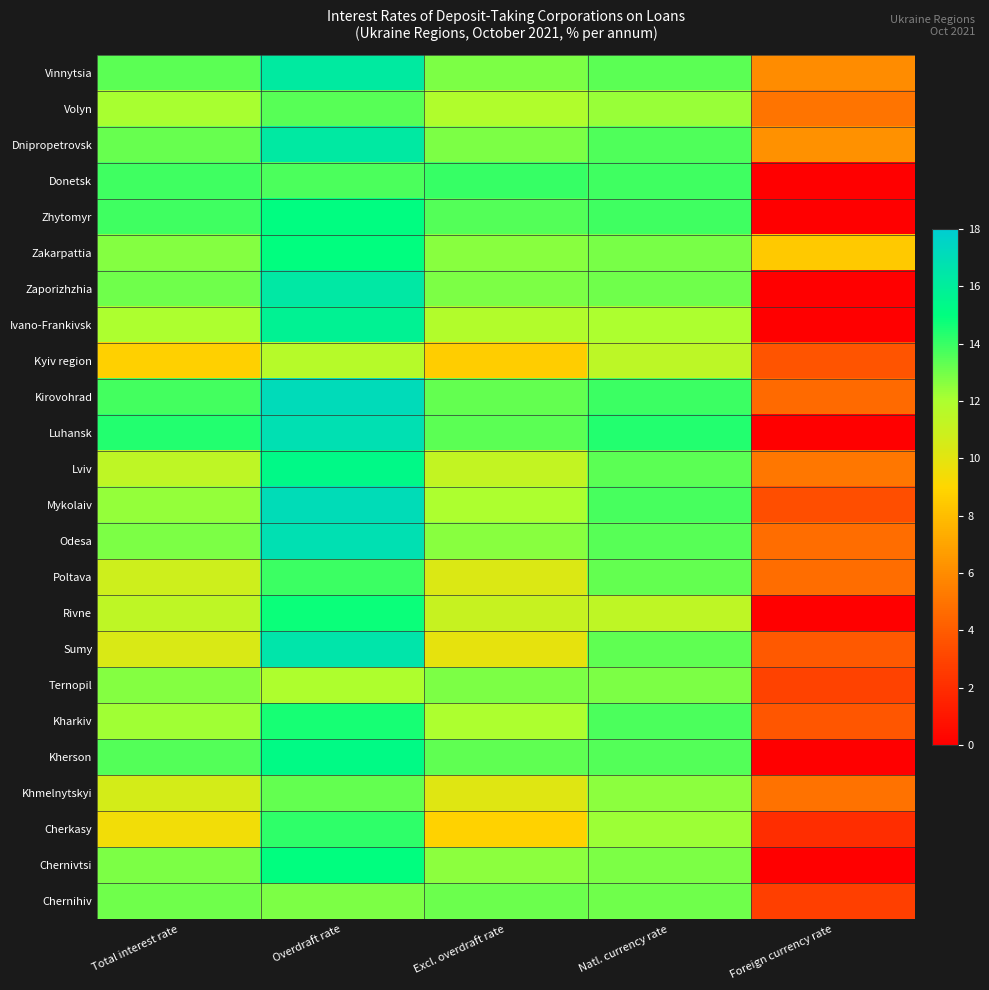

Reading left to right, list all the values displayed in this chart.

Vinnytsia: Total interest rate=13.4	Overdraft rate=16.2	Excl. overdraft rate=12.8	Natl. currency rate=13.4	Foreign currency rate=6.0
Volyn: Total interest rate=12.1	Overdraft rate=13.4	Excl. overdraft rate=11.9	Natl. currency rate=12.3	Foreign currency rate=5.0
Dnipropetrovsk: Total interest rate=13.2	Overdraft rate=16.3	Excl. overdraft rate=12.8	Natl. currency rate=13.6	Foreign currency rate=6.2
Donetsk: Total interest rate=13.9	Overdraft rate=13.7	Excl. overdraft rate=14.0	Natl. currency rate=13.9	Foreign currency rate=0.0
Zhytomyr: Total interest rate=13.9	Overdraft rate=15.1	Excl. overdraft rate=13.5	Natl. currency rate=13.9	Foreign currency rate=0.0
Zakarpattia: Total interest rate=12.7	Overdraft rate=15.0	Excl. overdraft rate=12.7	Natl. currency rate=12.9	Foreign currency rate=8.5
Zaporizhzhia: Total interest rate=13.0	Overdraft rate=16.3	Excl. overdraft rate=12.8	Natl. currency rate=13.0	Foreign currency rate=0.0
Ivano-Frankivsk: Total interest rate=12.0	Overdraft rate=15.7	Excl. overdraft rate=11.8	Natl. currency rate=12.0	Foreign currency rate=0.0
Kyiv region: Total interest rate=8.8	Overdraft rate=11.6	Excl. overdraft rate=8.6	Natl. currency rate=11.4	Foreign currency rate=3.7
Kirovohrad: Total interest rate=13.8	Overdraft rate=17.1	Excl. overdraft rate=13.2	Natl. currency rate=14.0	Foreign currency rate=4.6
Luhansk: Total interest rate=14.4	Overdraft rate=16.8	Excl. overdraft rate=13.4	Natl. currency rate=14.4	Foreign currency rate=0.0
Lviv: Total interest rate=11.4	Overdraft rate=15.3	Excl. overdraft rate=11.2	Natl. currency rate=13.4	Foreign currency rate=5.2
Mykolaiv: Total interest rate=12.4	Overdraft rate=17.1	Excl. overdraft rate=12.0	Natl. currency rate=13.7	Foreign currency rate=3.4
Odesa: Total interest rate=12.8	Overdraft rate=16.8	Excl. overdraft rate=12.6	Natl. currency rate=13.5	Foreign currency rate=4.8
Poltava: Total interest rate=10.8	Overdraft rate=14.0	Excl. overdraft rate=10.3	Natl. currency rate=13.3	Foreign currency rate=4.7
Rivne: Total interest rate=11.3	Overdraft rate=14.8	Excl. overdraft rate=11.1	Natl. currency rate=11.3	Foreign currency rate=0.0
Sumy: Total interest rate=10.4	Overdraft rate=16.6	Excl. overdraft rate=9.9	Natl. currency rate=13.4	Foreign currency rate=3.9
Ternopil: Total interest rate=12.7	Overdraft rate=12.0	Excl. overdraft rate=12.9	Natl. currency rate=12.8	Foreign currency rate=2.9
Kharkiv: Total interest rate=12.2	Overdraft rate=14.6	Excl. overdraft rate=12.0	Natl. currency rate=13.7	Foreign currency rate=3.8
Kherson: Total interest rate=13.5	Overdraft rate=15.3	Excl. overdraft rate=13.3	Natl. currency rate=13.5	Foreign currency rate=0.0
Khmelnytskyi: Total interest rate=10.6	Overdraft rate=13.2	Excl. overdraft rate=10.2	Natl. currency rate=12.6	Foreign currency rate=5.0
Cherkasy: Total interest rate=9.5	Overdraft rate=14.2	Excl. overdraft rate=8.9	Natl. currency rate=12.3	Foreign currency rate=2.0
Chernivtsi: Total interest rate=12.9	Overdraft rate=15.0	Excl. overdraft rate=12.5	Natl. currency rate=12.9	Foreign currency rate=0.0
Chernihiv: Total interest rate=13.0	Overdraft rate=12.8	Excl. overdraft rate=13.1	Natl. currency rate=13.1	Foreign currency rate=2.8